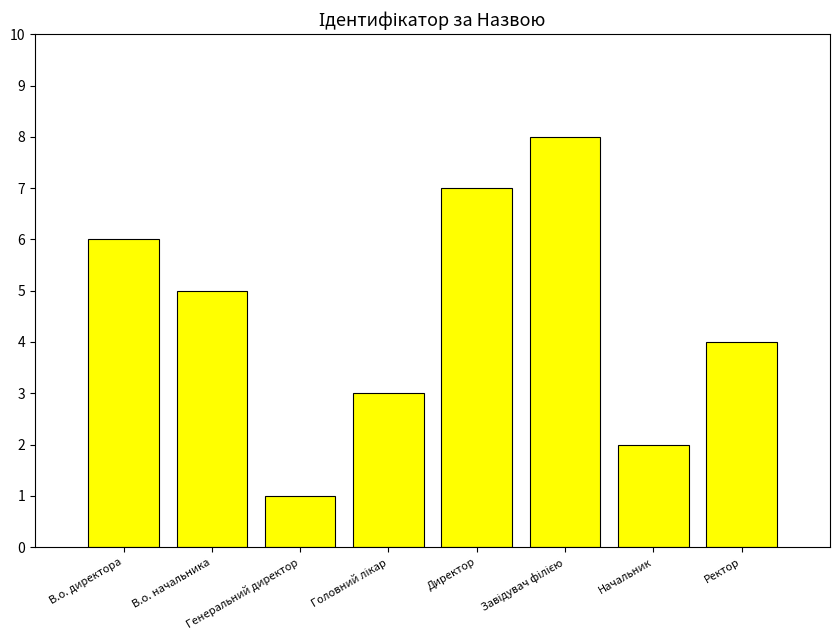

Does the chart contain any negative values?

No